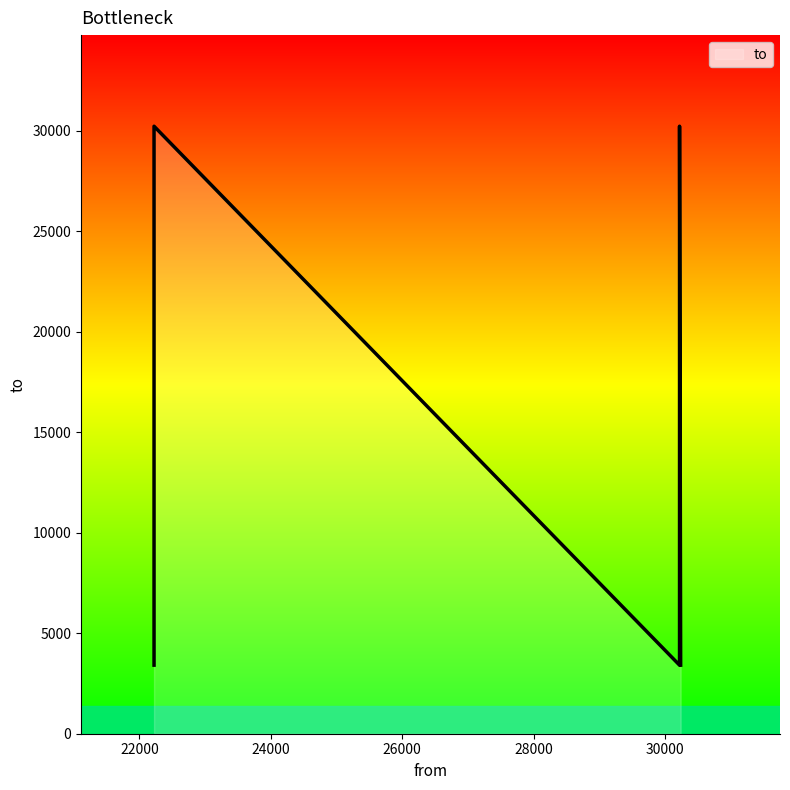

At which category does the data reach its first local valley?

30219